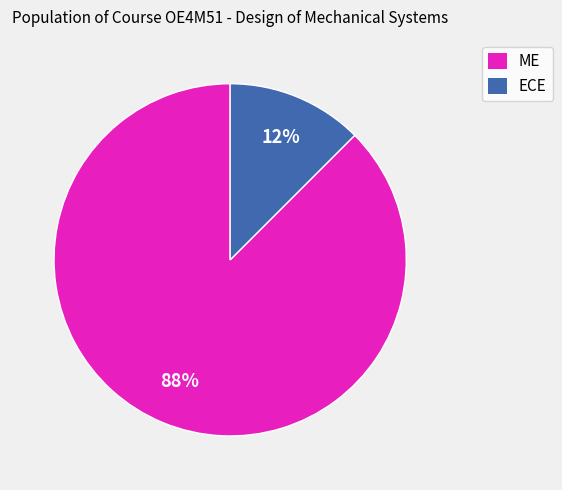

Rank the categories by value from highest to lowest.

ME, ECE